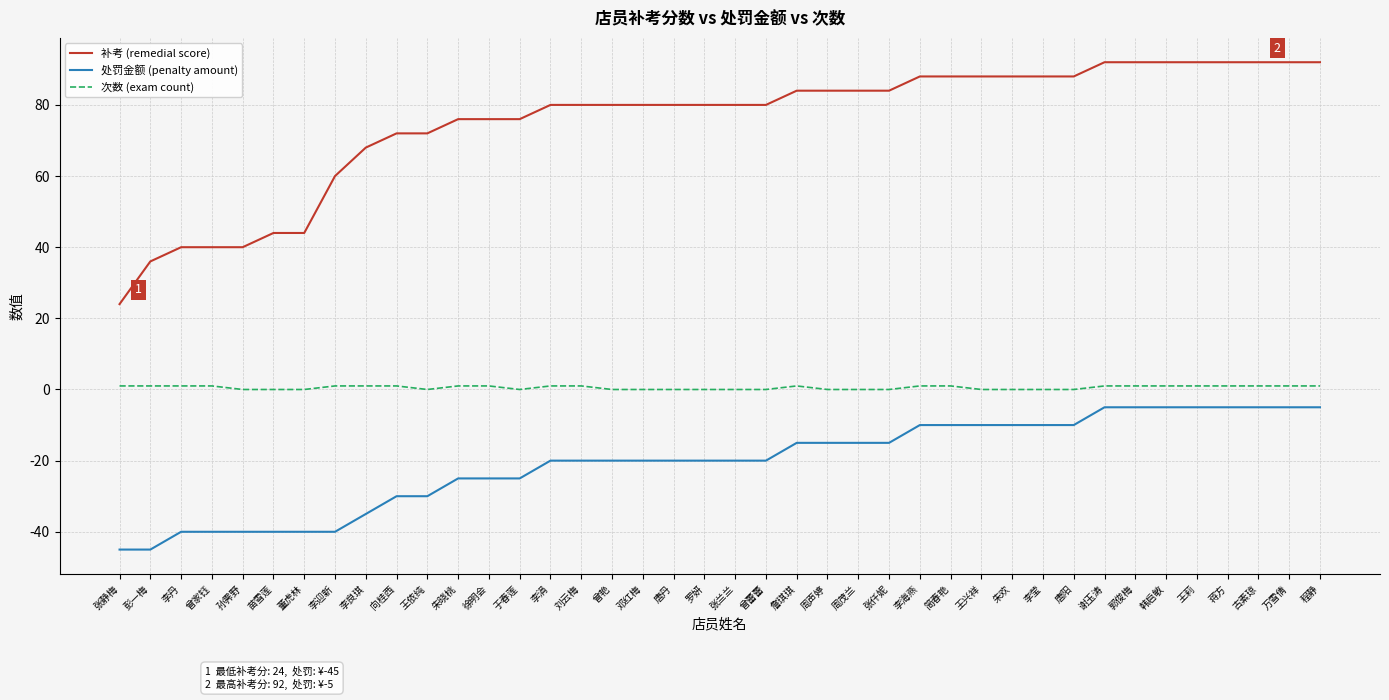

True or false: 处罚金额 (penalty amount) and 补考 (remedial score) cross at least once.

False